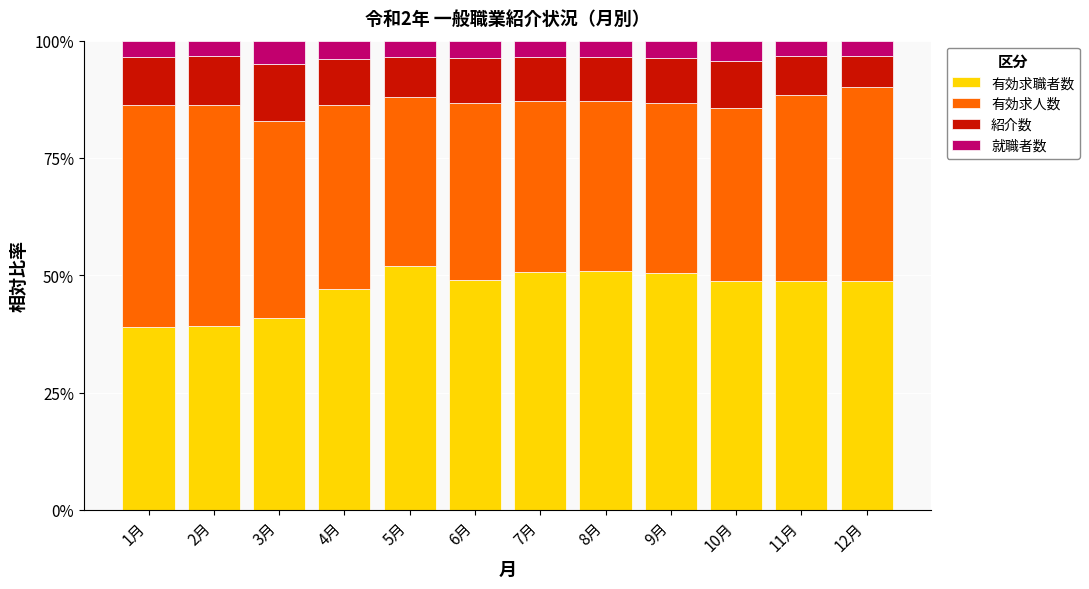

Where does the 有効求職者数 series first go above 48?

5月